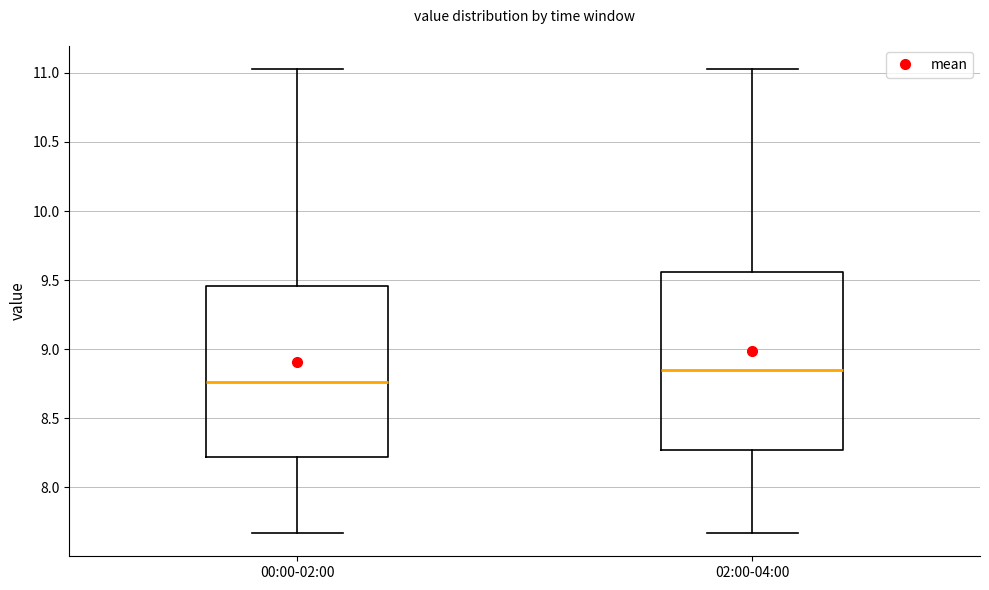

Reading left to right, transcribe this box plot: for each box, give where its median line is, the range the box spans, and where its two whiskers end, as read against the y-axis. The values are not printed on the chart, so give them approximately, as read against the axis.

00:00-02:00: median 8.75, box 8.20 to 9.45, whiskers 7.65 to 11.05
02:00-04:00: median 8.85, box 8.25 to 9.55, whiskers 7.65 to 11.05